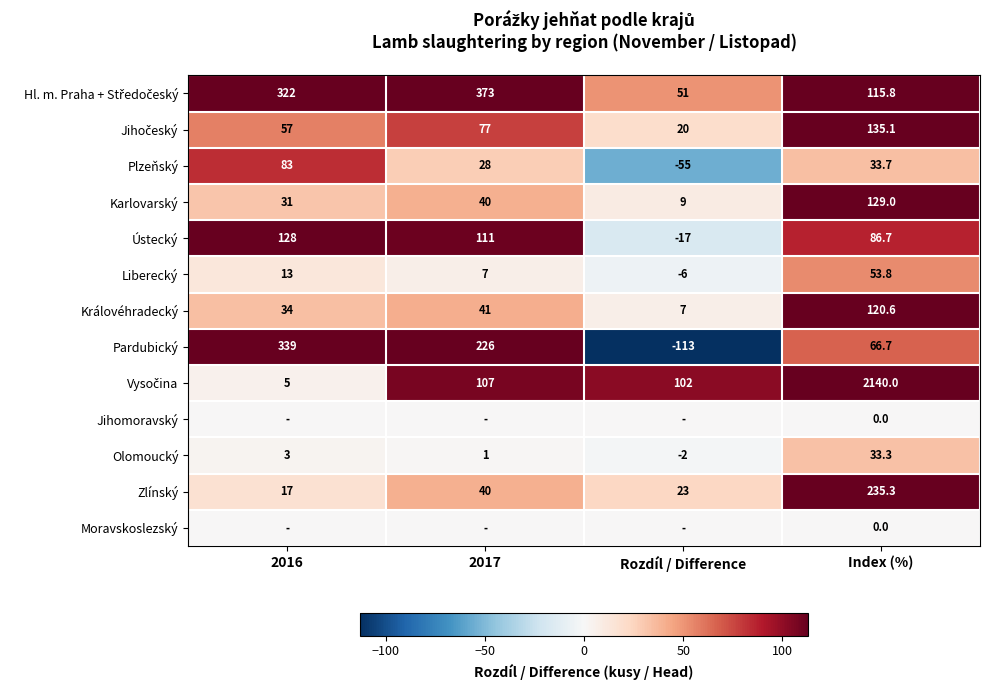

Count the number of data series in this chart.

13